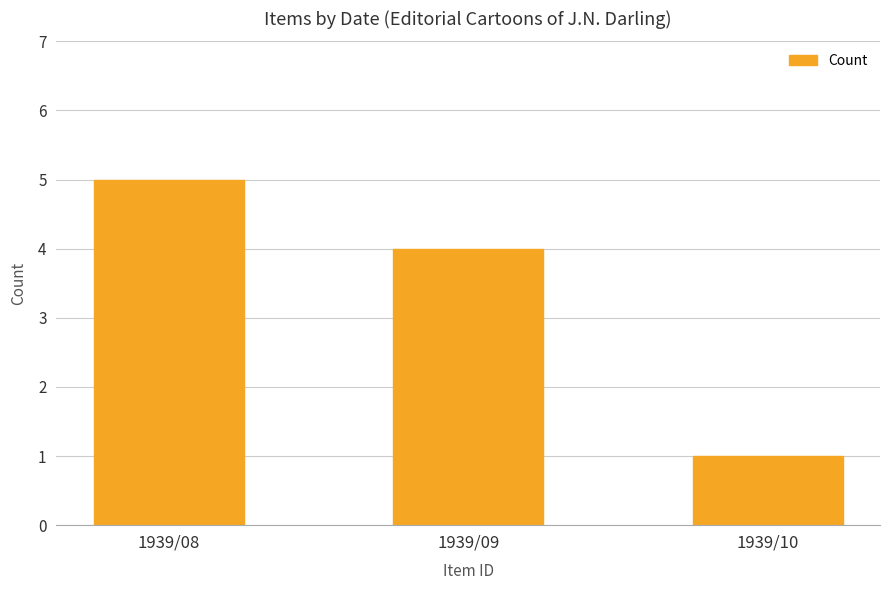

Approximately how many times larger is the value at 1939/08 compared to 1939/09?

1.2